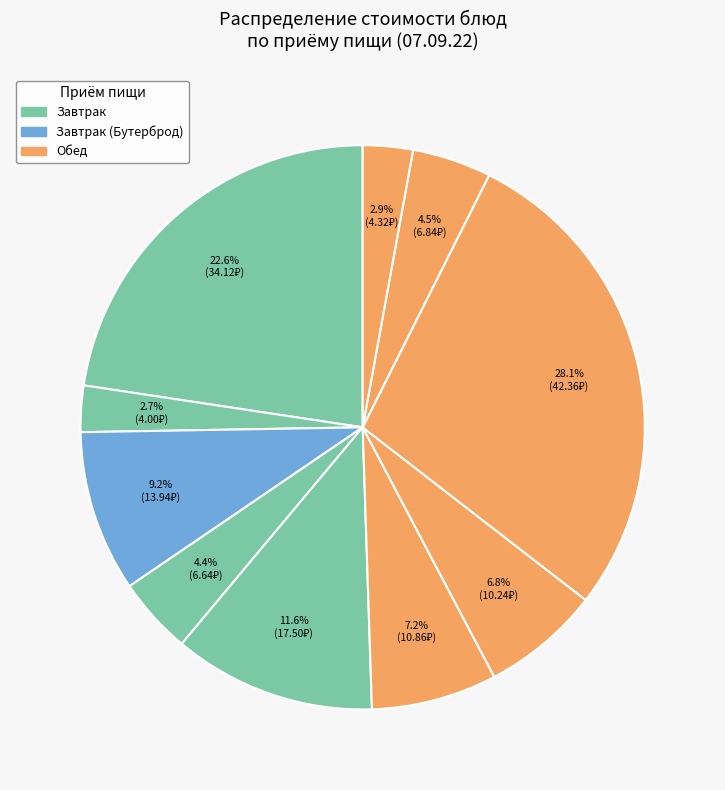

How many slices are in this pie chart?

10